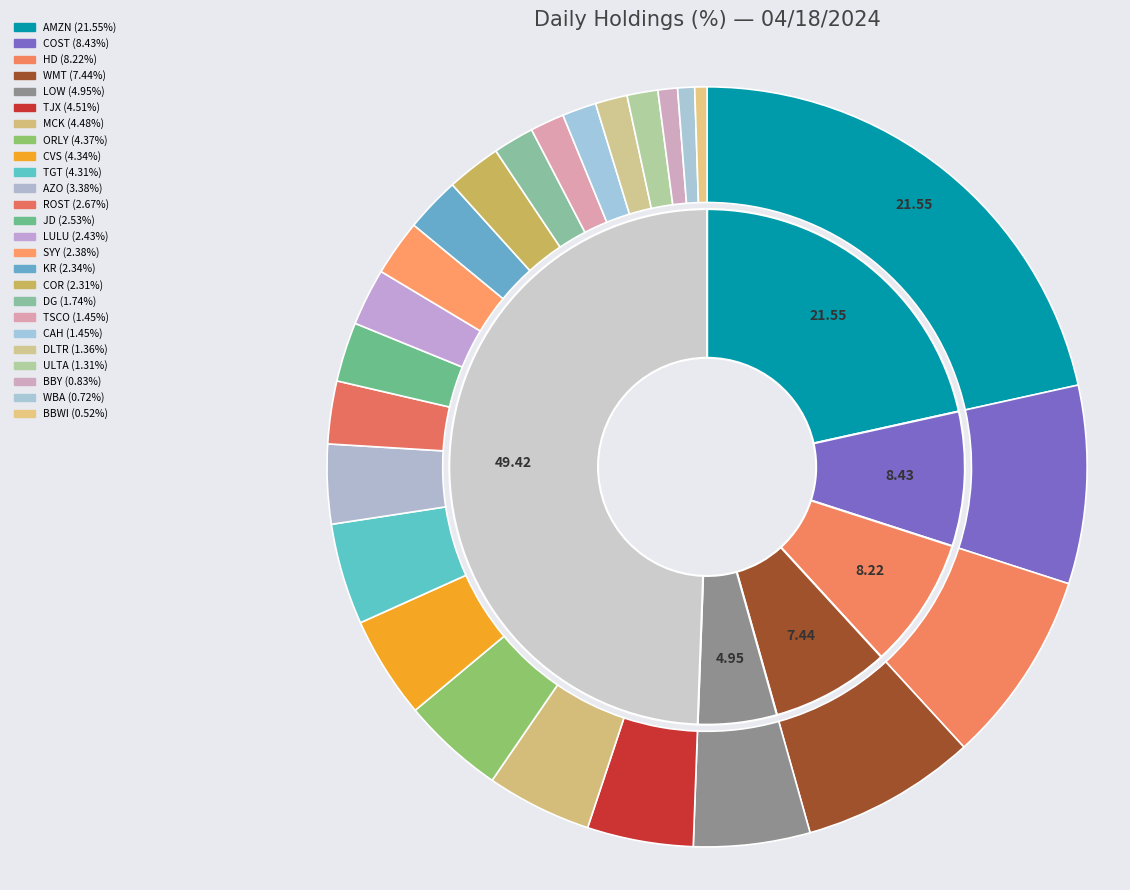

How many segments does this pie chart have?

25